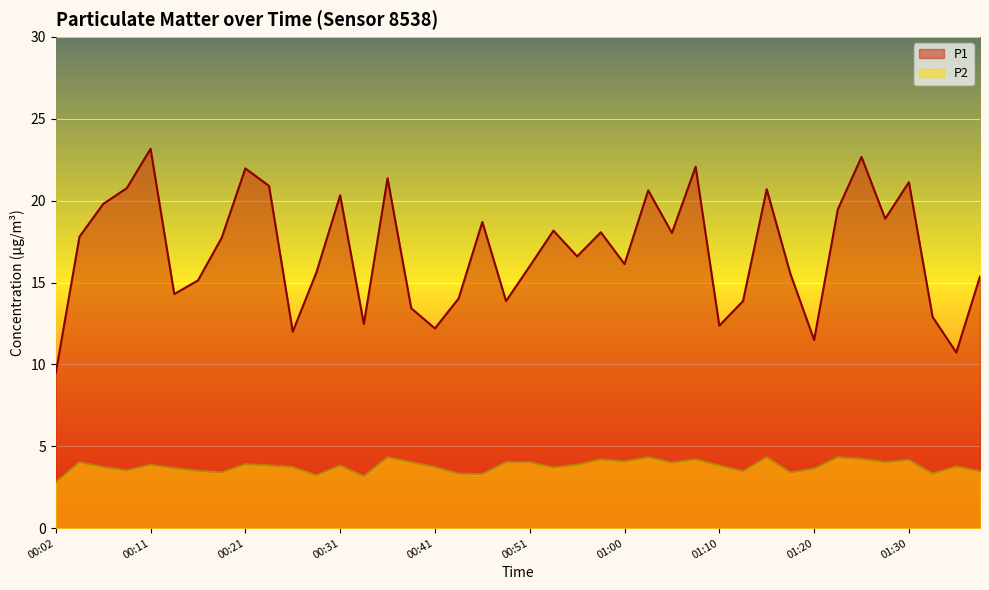

The P1 series shows 4.6 at 01:25. True or false?

False